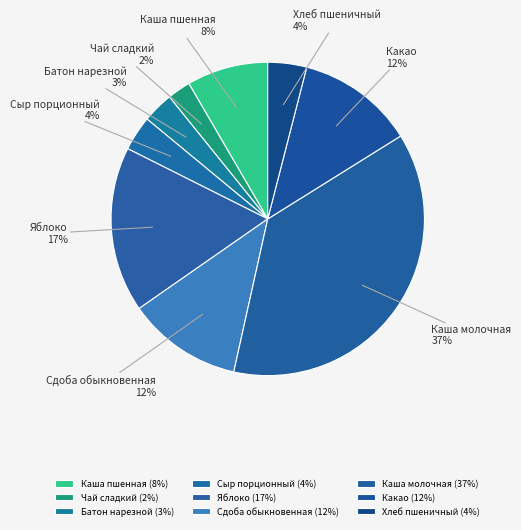

What is the ratio of the value at Сыр порционный to the value at Какао?

0.3